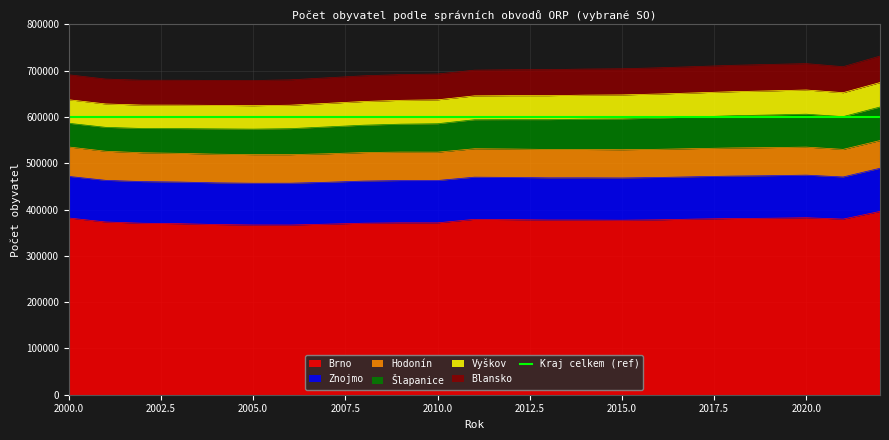

How many lines are shown in the chart?

6